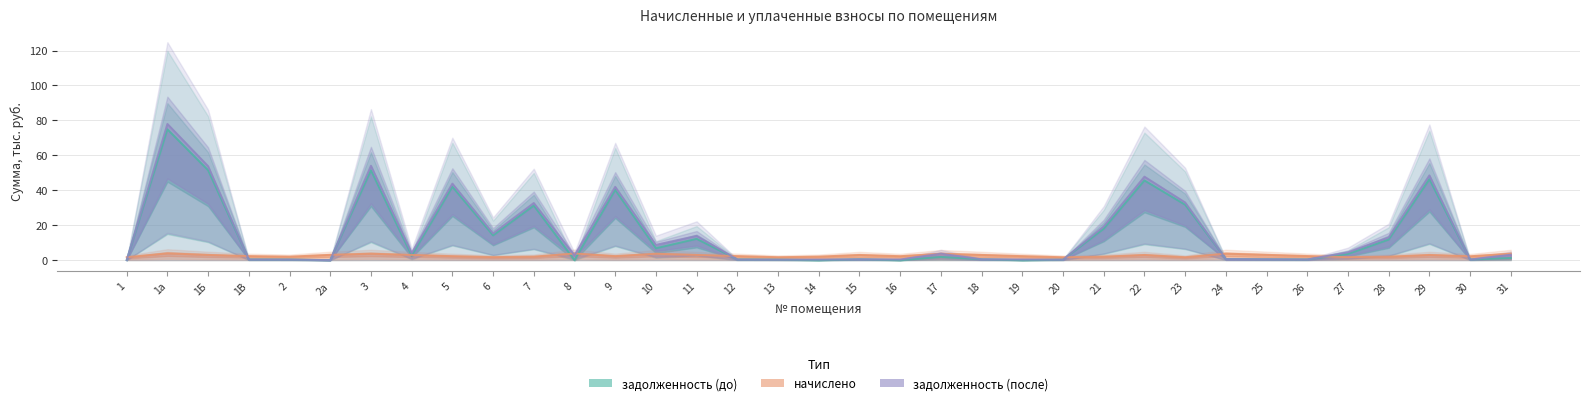

At which label is начислено closest to 2?

7